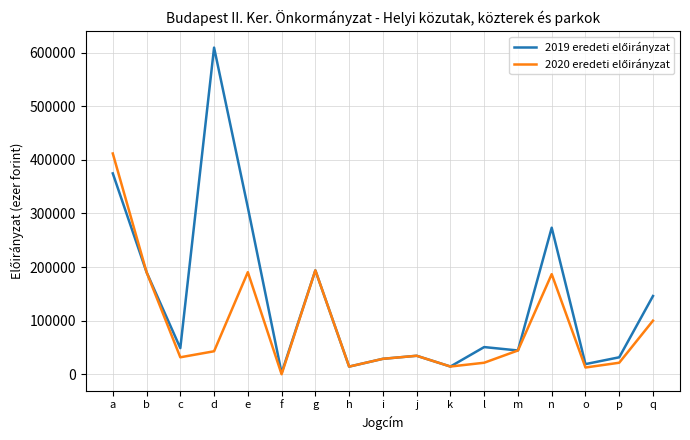

Does the chart display data point markers on the line(s)?

No